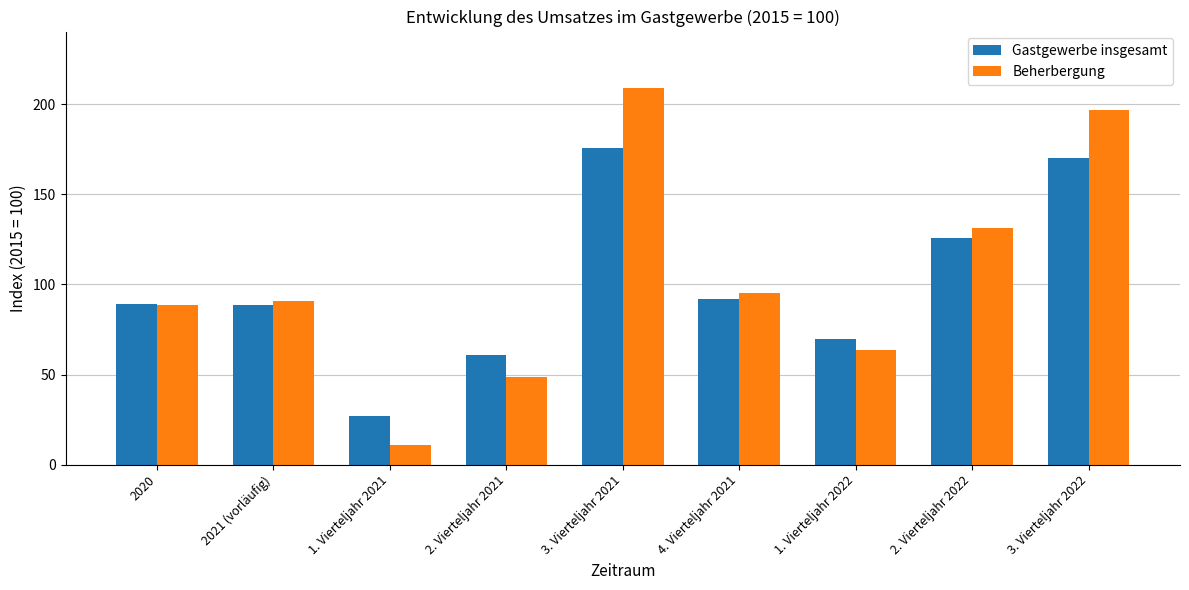

What is the average value of the Gastgewerbe insgesamt series?

99.9